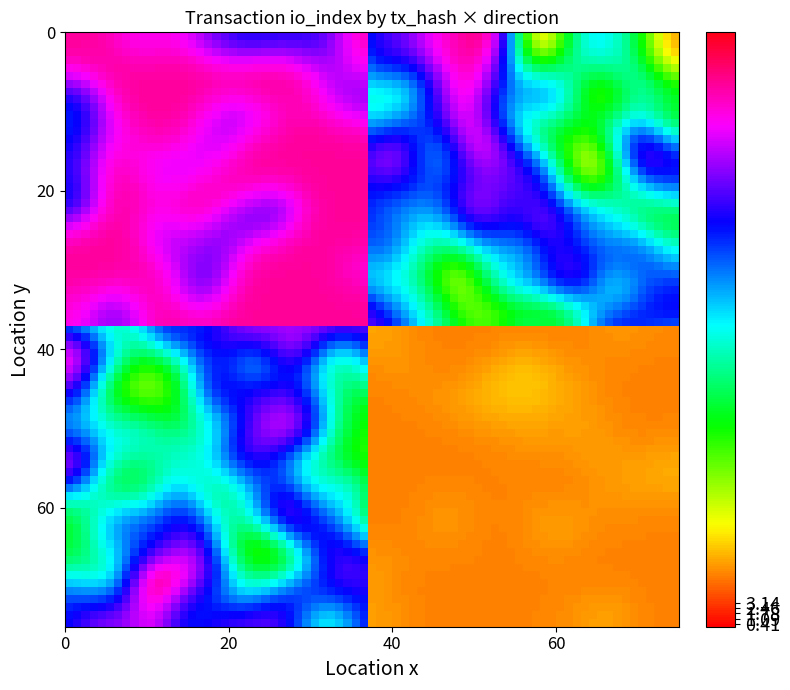

Which series has the largest range (max minus min)?

3f8b55ecb9c0880ad7bff8242178840d004421d